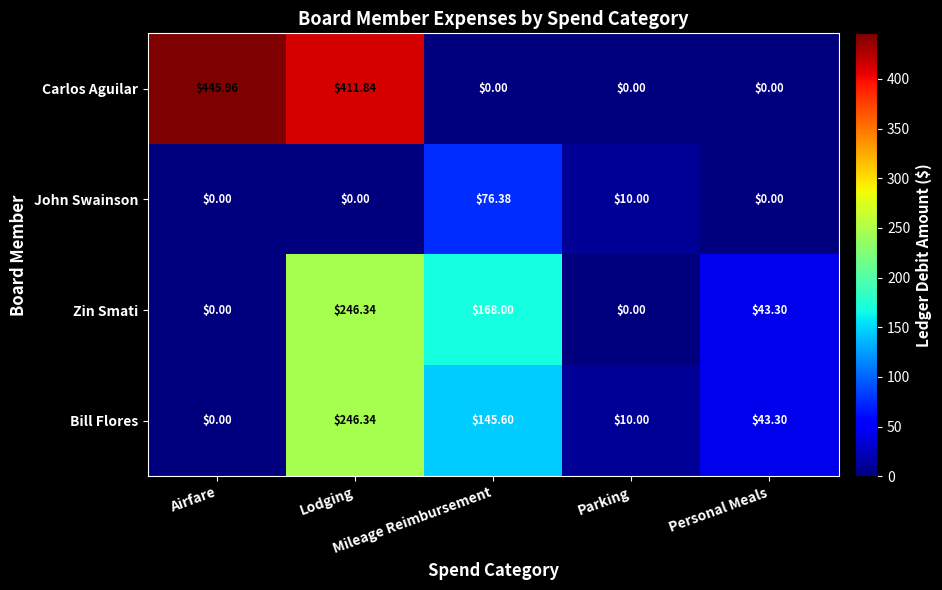

Which series has the largest total across all categories?

Carlos Aguilar